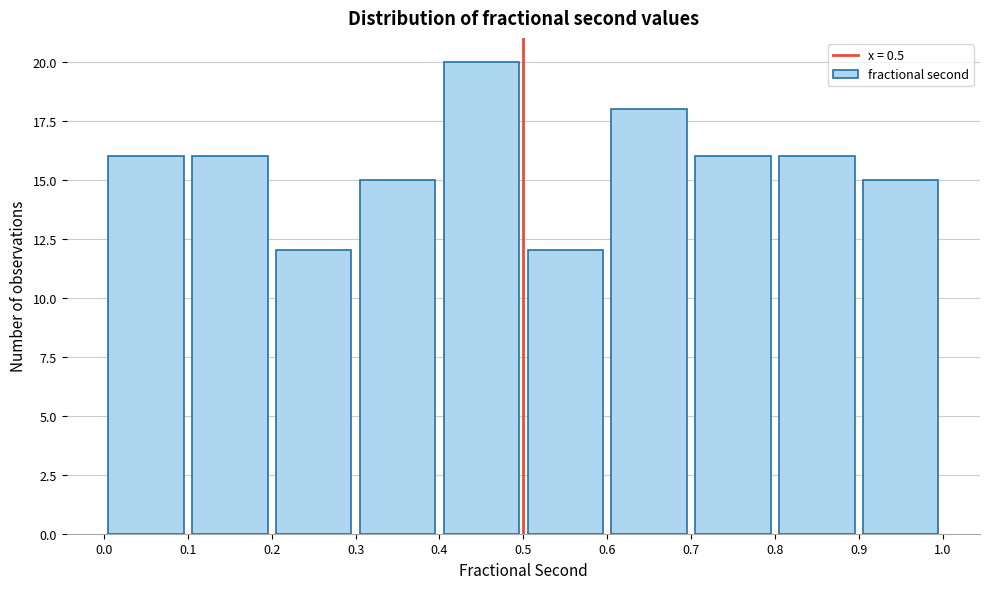

Reading left to right, transcribe this chart: for each bar, give the range it covers on the x-axis and its height. The values are not printed on the chart, so give them approximately, as read against the axis.

0.0 to 0.1: 16
0.1 to 0.2: 16
0.2 to 0.3: 12
0.3 to 0.4: 15
0.4 to 0.5: 20
0.5 to 0.6: 12
0.6 to 0.7: 18
0.7 to 0.8: 16
0.8 to 0.9: 16
0.9 to 1.0: 15